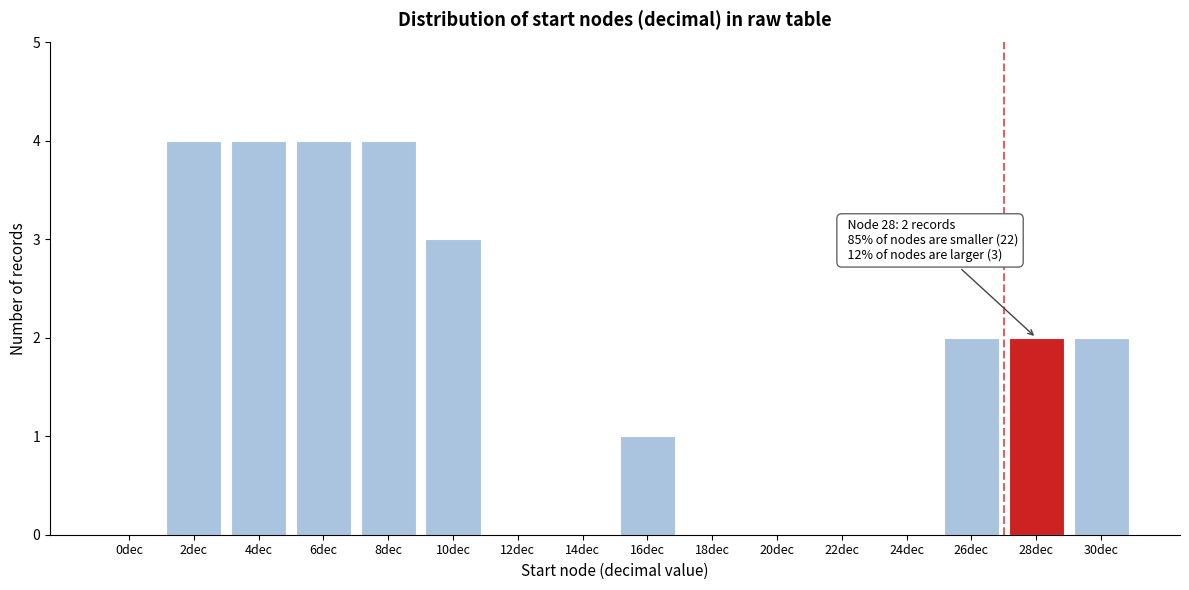

Reading left to right, extract all data points from this chart.

0dec=0	2dec=4	4dec=4	6dec=4	8dec=4	10dec=3	12dec=0	14dec=0	16dec=1	18dec=0	20dec=0	22dec=0	24dec=0	26dec=2	28dec=2	30dec=2